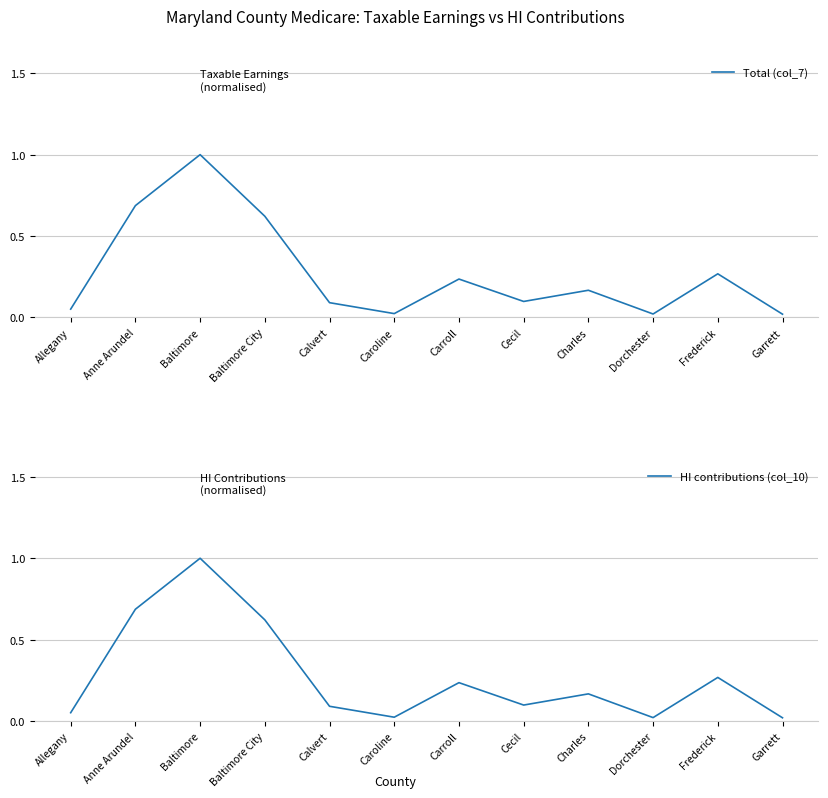

Where is HI contributions (col_10) nearest to the value 0?

Garrett